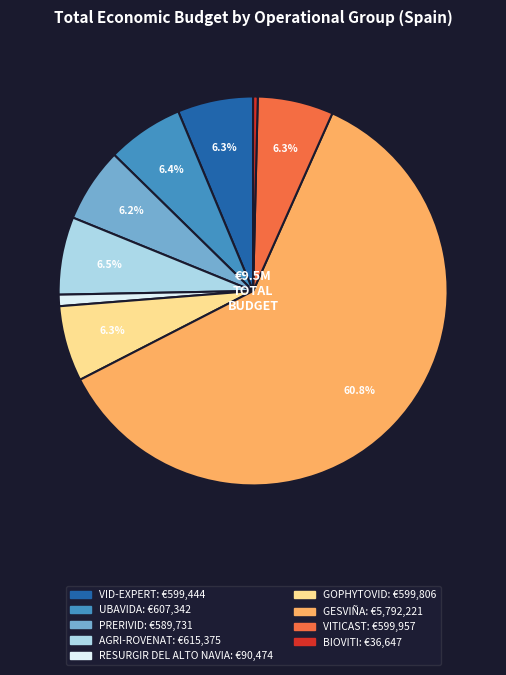

Which category has the smallest portion of the pie?

BIOVITI